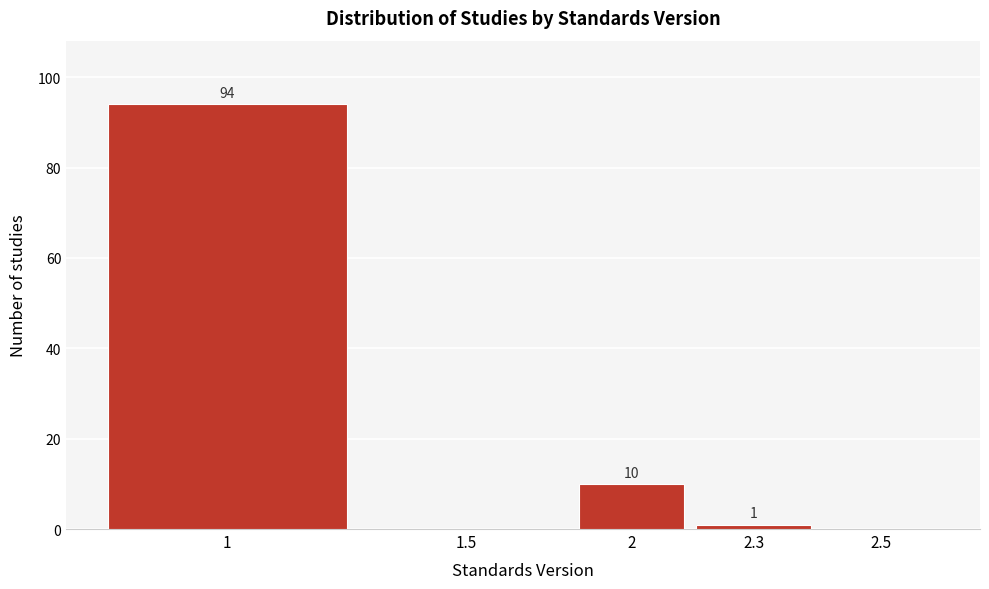

Reading left to right, list all the values displayed in this chart.

1=94	1.5=0	2=10	2.3=1	2.5=0